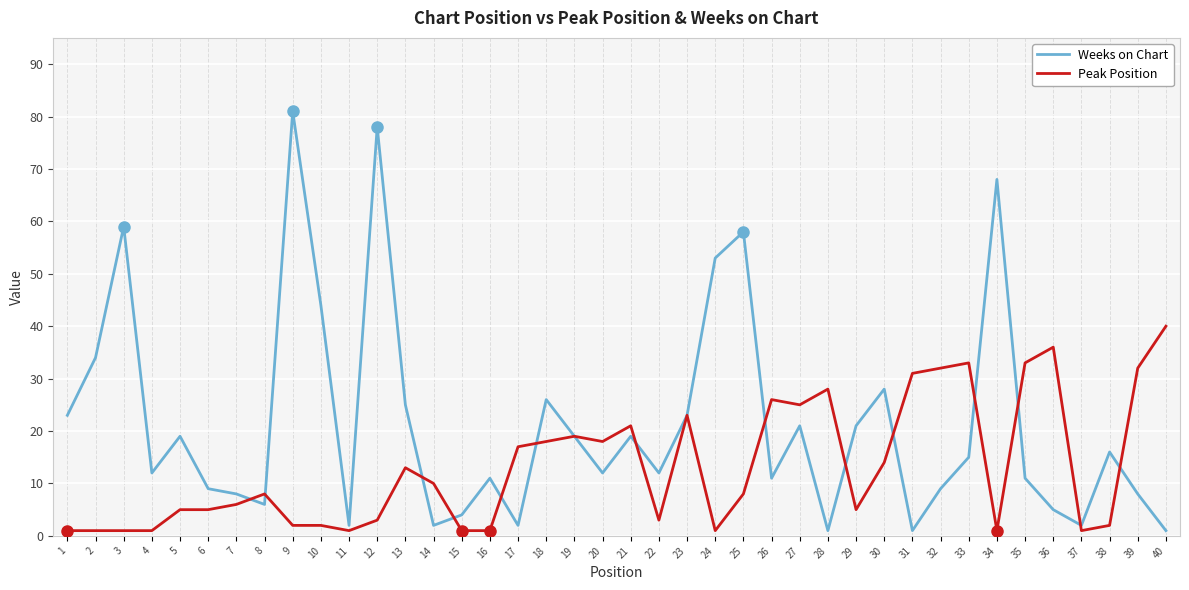

What is the total value across all series at 3?

60